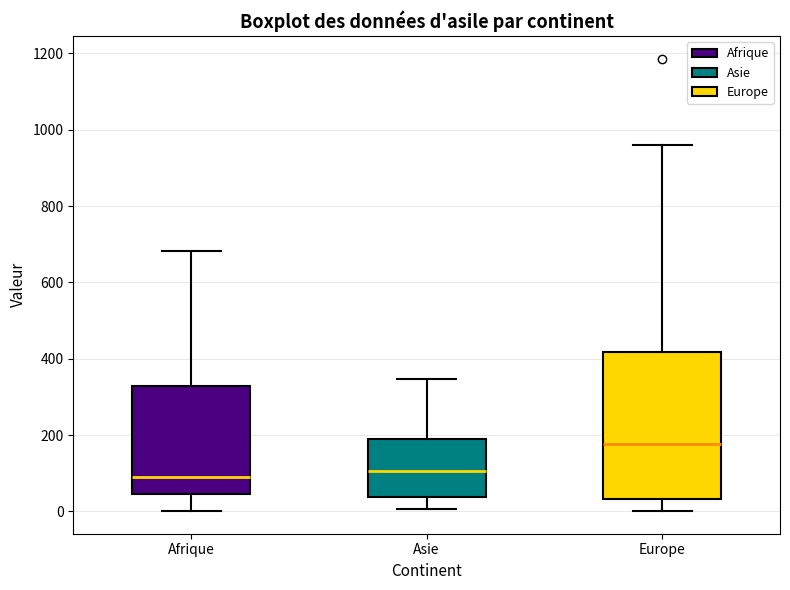

Comparing the boxes themselves (not the whiskers), which one is the tallest?

Europe